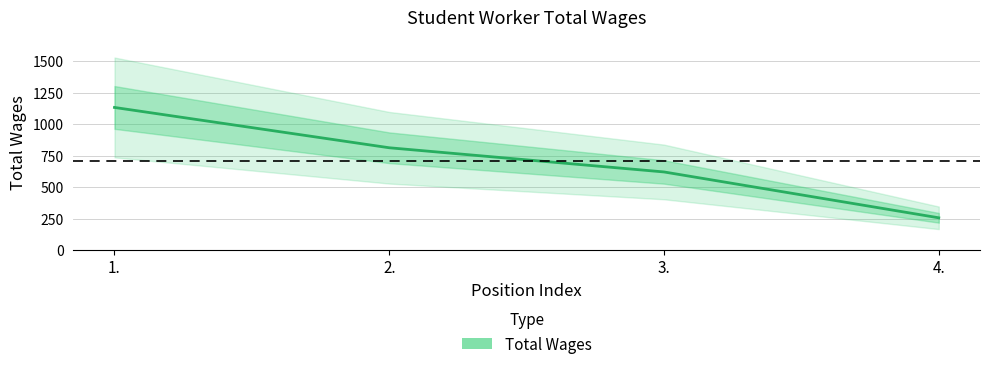

What position from the left is 3.?

3